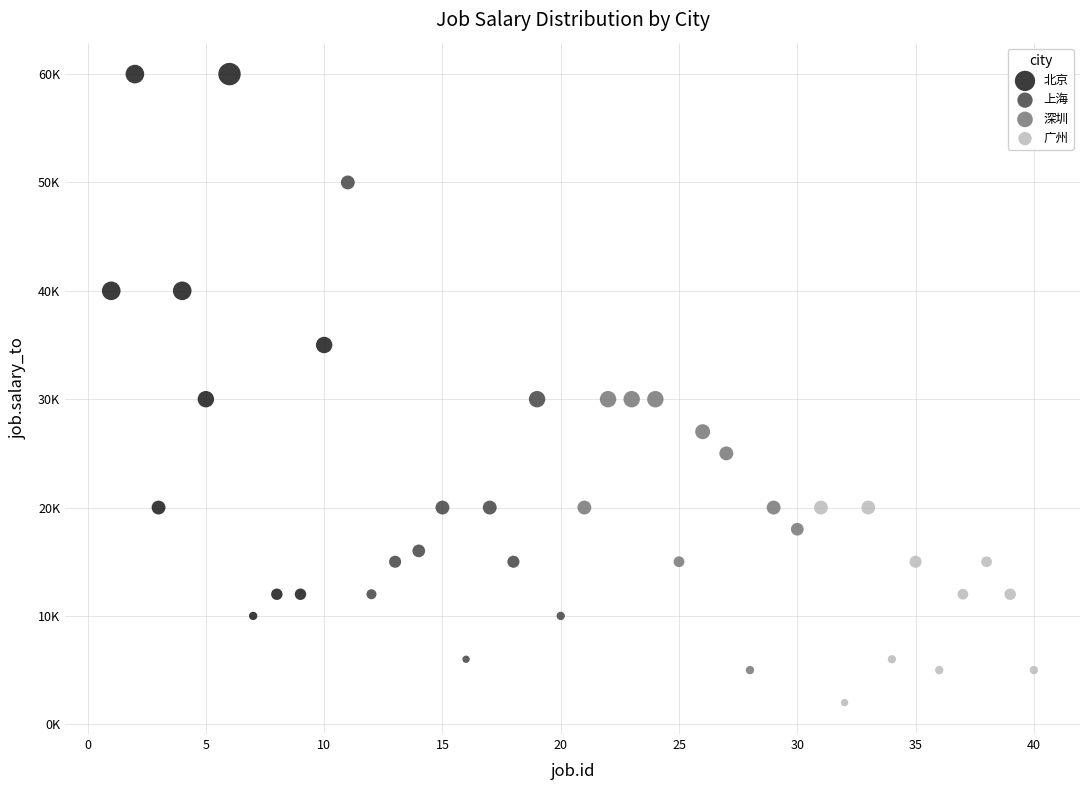

Which series reaches the maximum Y coordinate?

北京